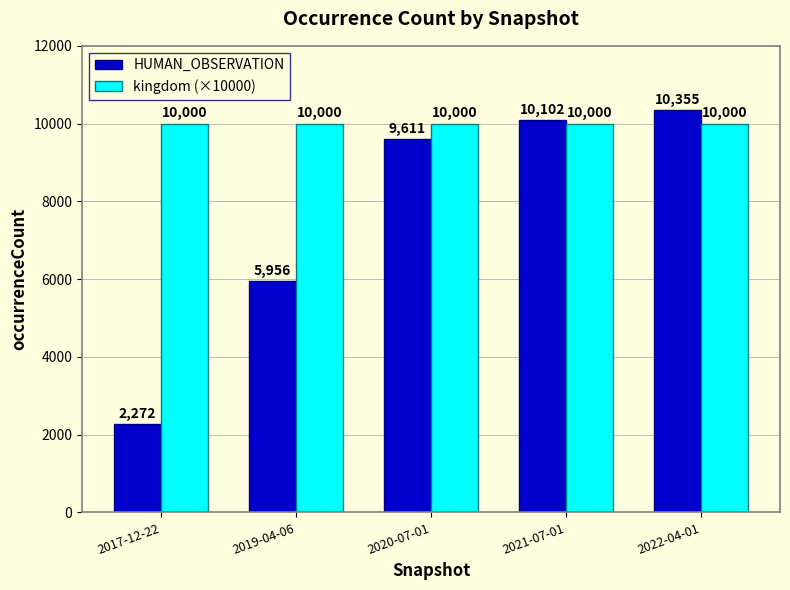

How many series are shown in this chart?

2